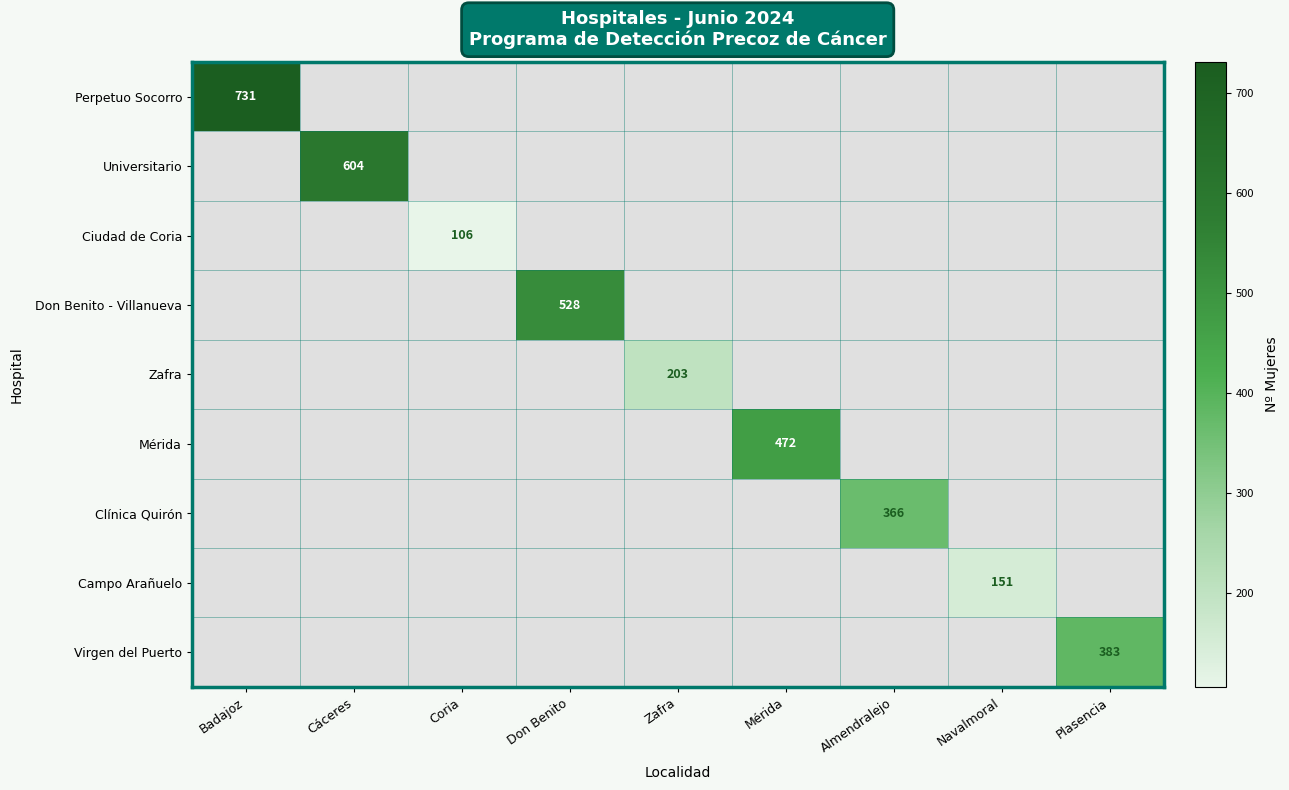

True or false: Universitario has a value of 604 at Cáceres.

True